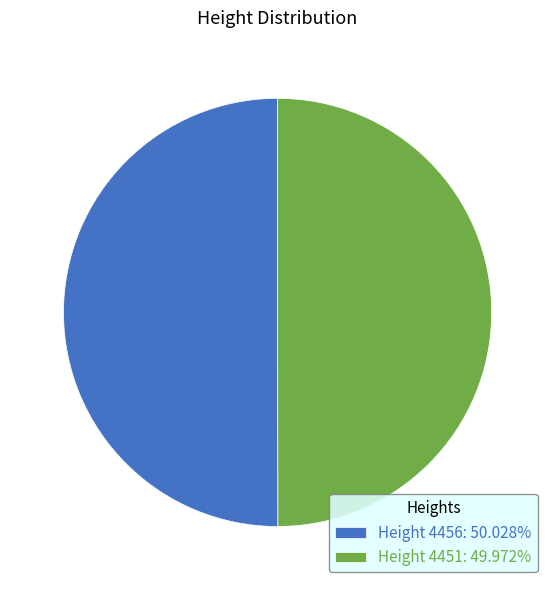

Do Height 4451: 49.972% and Height 4456: 50.028% together represent more than half of the pie?

Yes